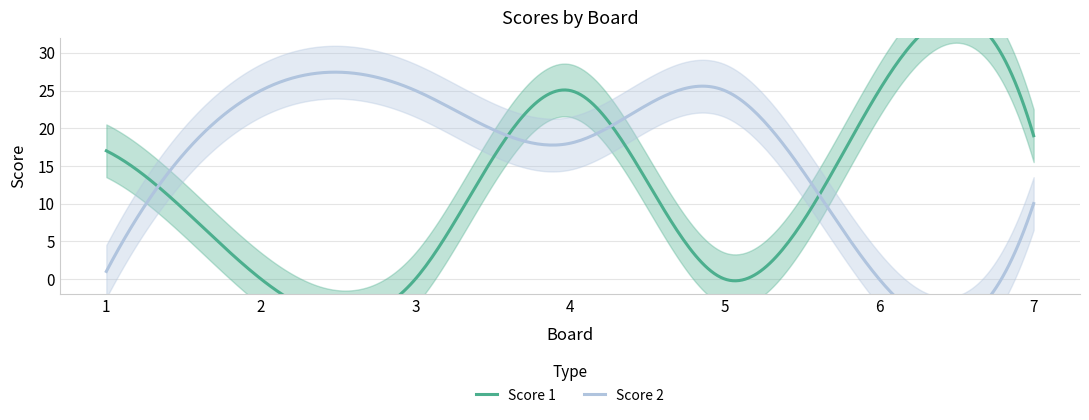

How many positive values does the Score 2 series have?

6